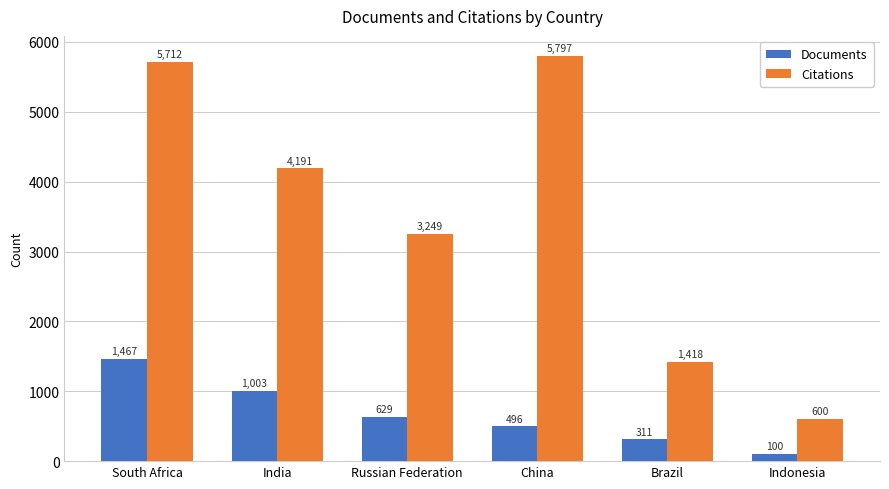

Are the bars horizontal?

No